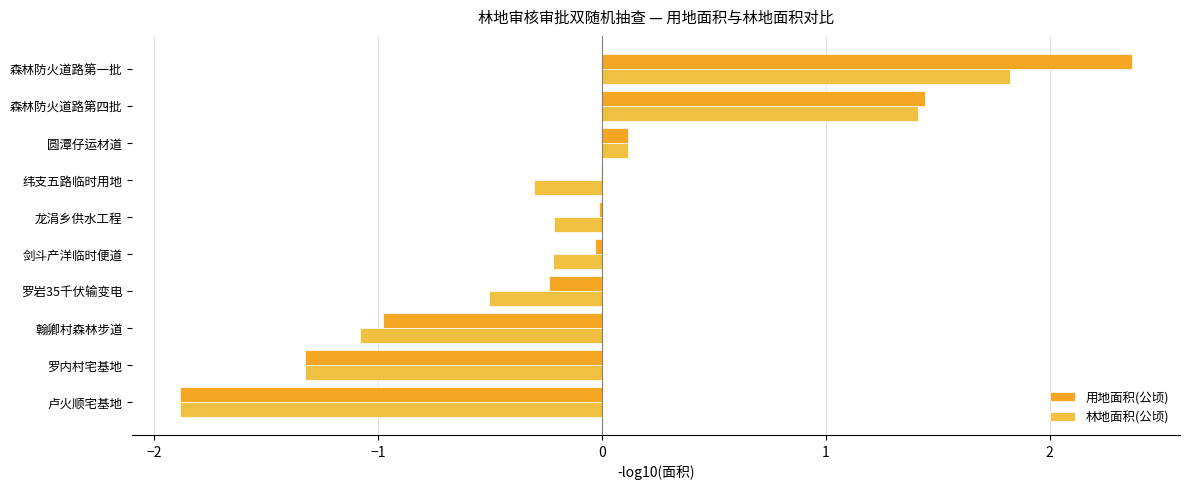

What is the sum of all 用地面积(公顷) values?

-0.6